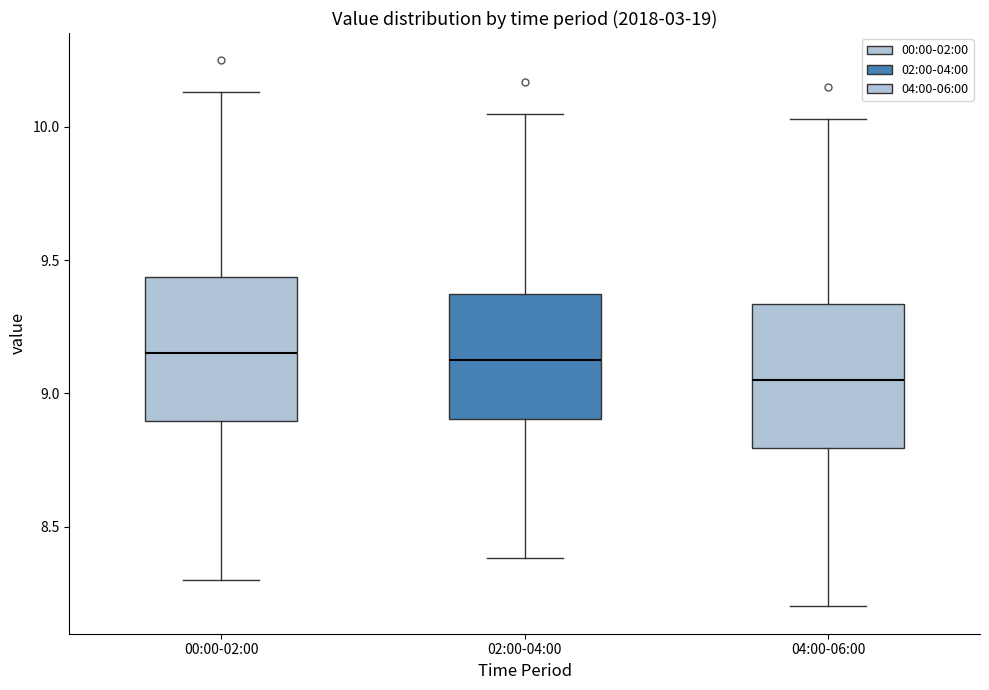

Reading left to right, transcribe this box plot: for each box, give where its median line is, the range the box spans, and where its two whiskers end, as read against the y-axis. The values are not printed on the chart, so give them approximately, as read against the axis.

00:00-02:00: median 9.15, box 8.90 to 9.45, whiskers 8.30 to 10.15
02:00-04:00: median 9.15, box 8.90 to 9.35, whiskers 8.40 to 10.05
04:00-06:00: median 9.05, box 8.80 to 9.35, whiskers 8.20 to 10.05